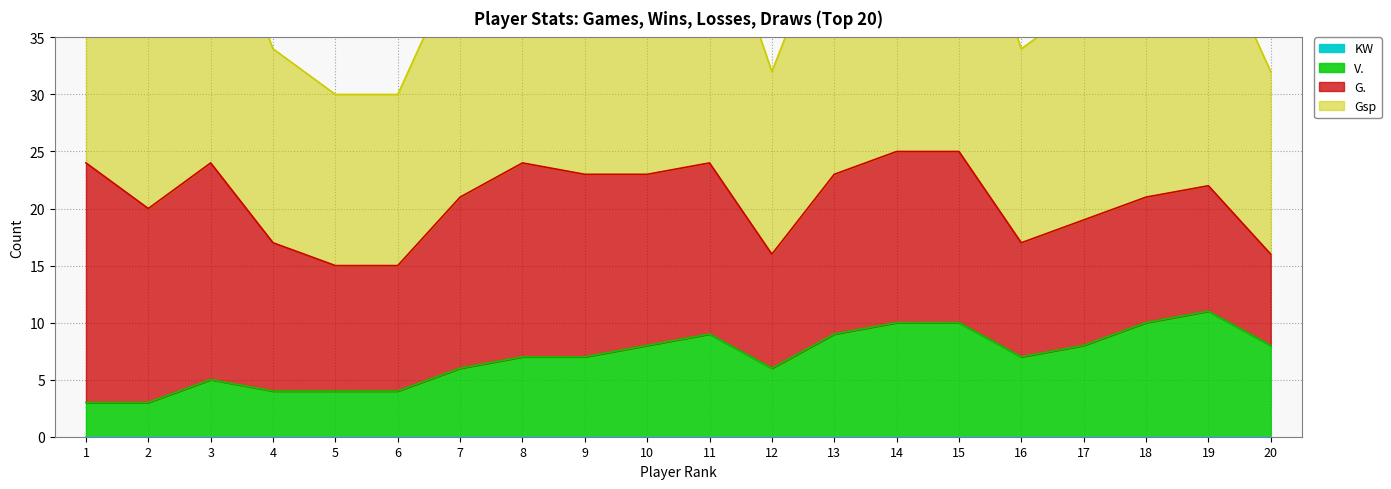

Which category has the highest value in the V. series?

19